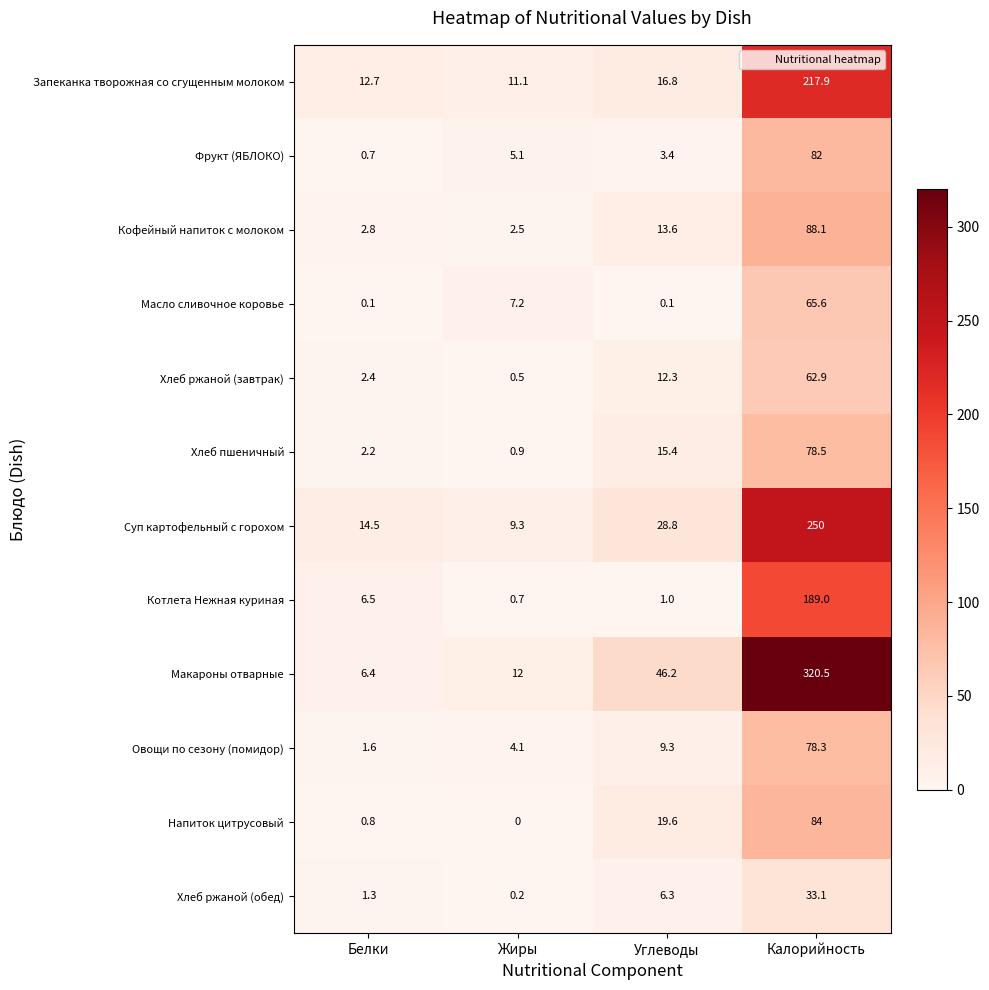

Rank the series by their maximum value, from lowest to highest.

Хлеб ржаной (обед), Хлеб ржаной (завтрак), Масло сливочное коровье, Овощи по сезону (помидор), Хлеб пшеничный, Фрукт (ЯБЛОКО), Напиток цитрусовый, Кофейный напиток с молоком, Котлета Нежная куриная, Запеканка творожная со сгущенным молоком, Суп картофельный с горохом, Макароны отварные